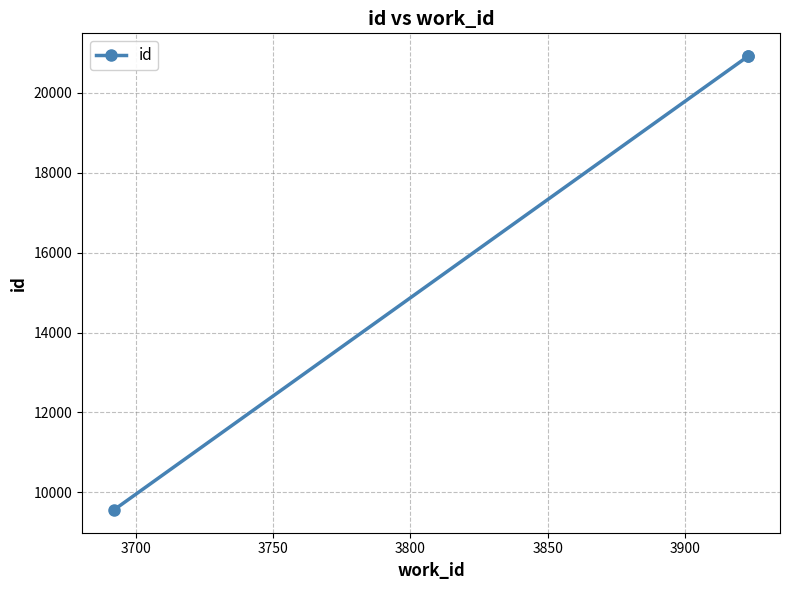

What is the ratio of the value at 3750 to the value at 3700?

1.0